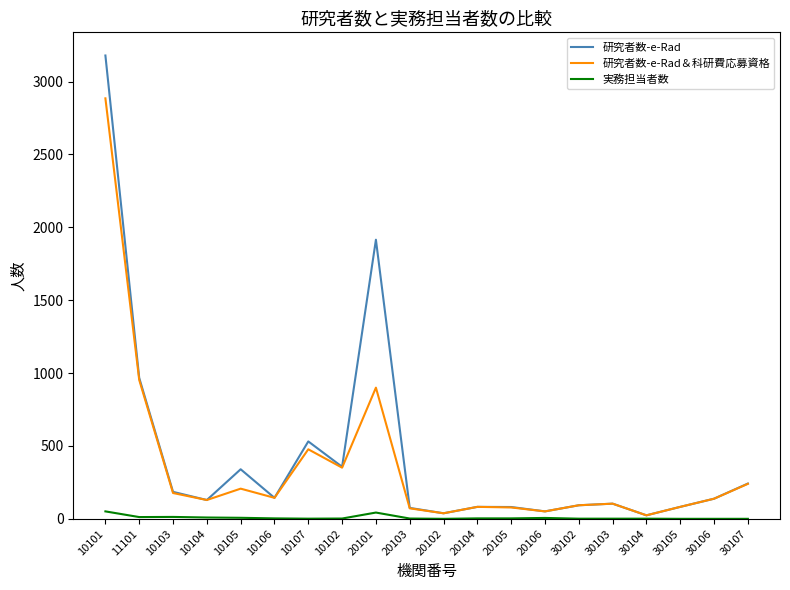

Which series has the widest spread of values?

研究者数-e-Rad